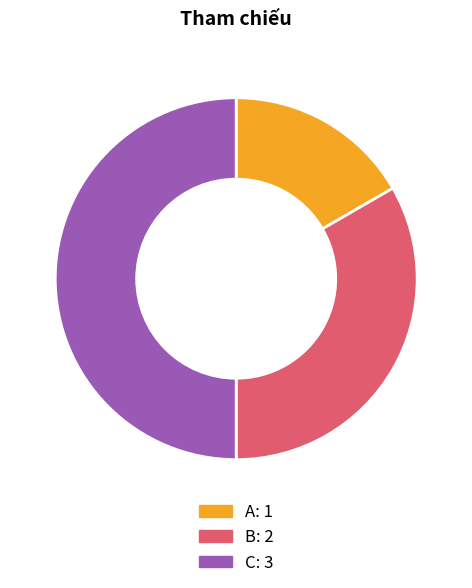

Do A and C together represent more than half of the pie?

Yes